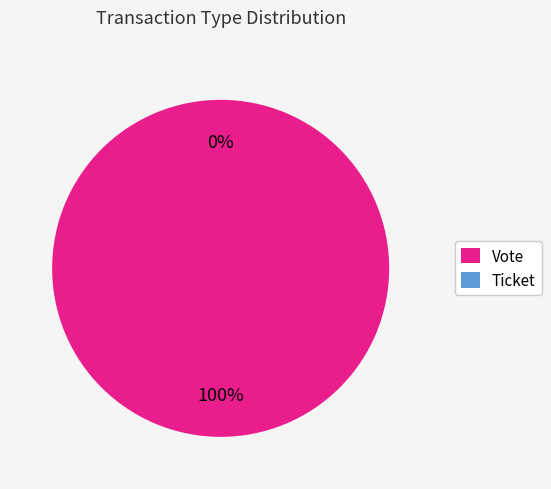

Rank the categories by value from lowest to highest.

Ticket, Vote